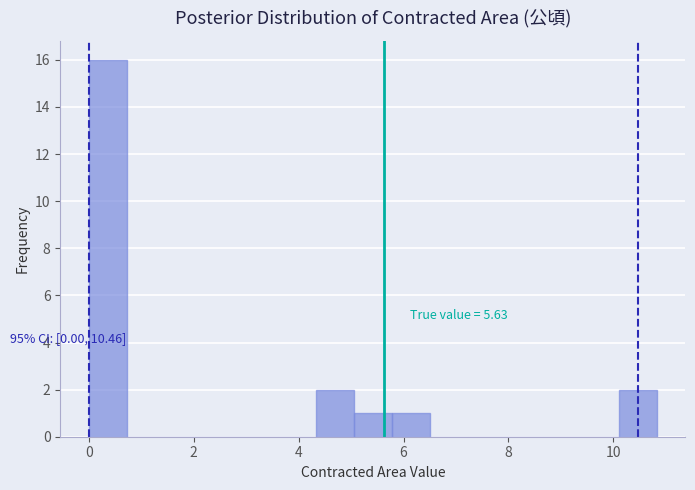

Read against the x-axis, roughly where is the centre of the tallest bar?

0.4